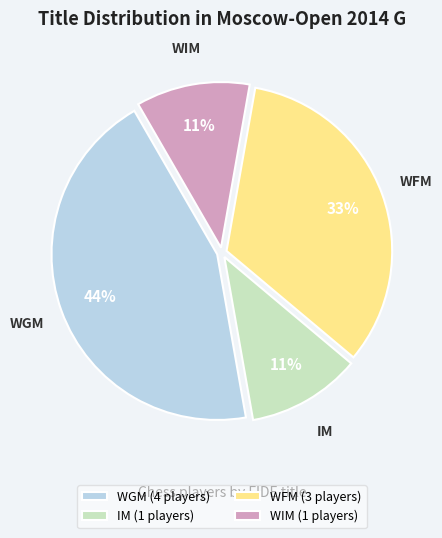

The IM slice represents 11% of the pie. True or false?

True